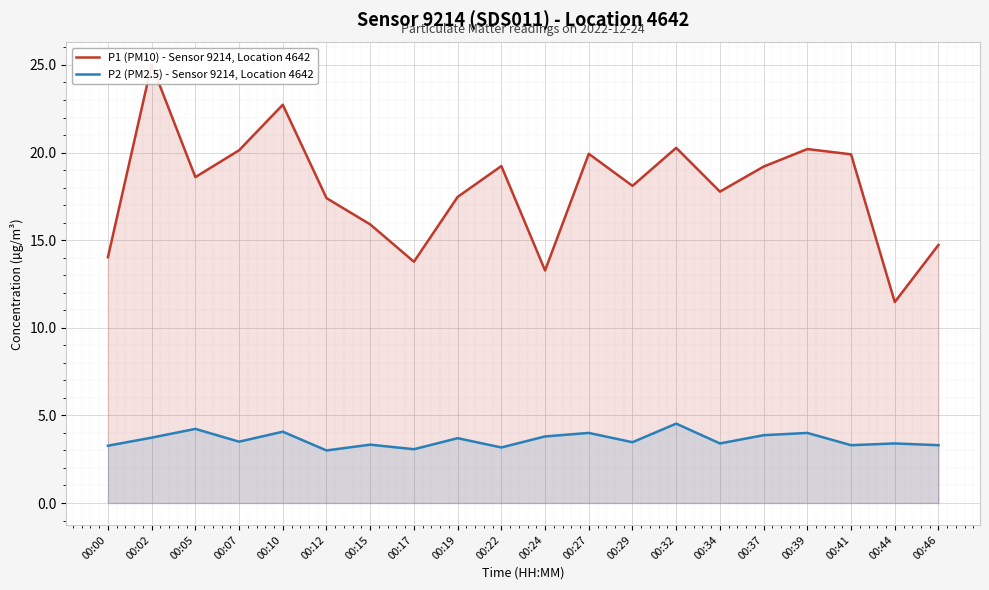

The value of P2 (PM2.5) - Sensor 9214, Location 4642 at 00:29 is 1.8. True or false?

False